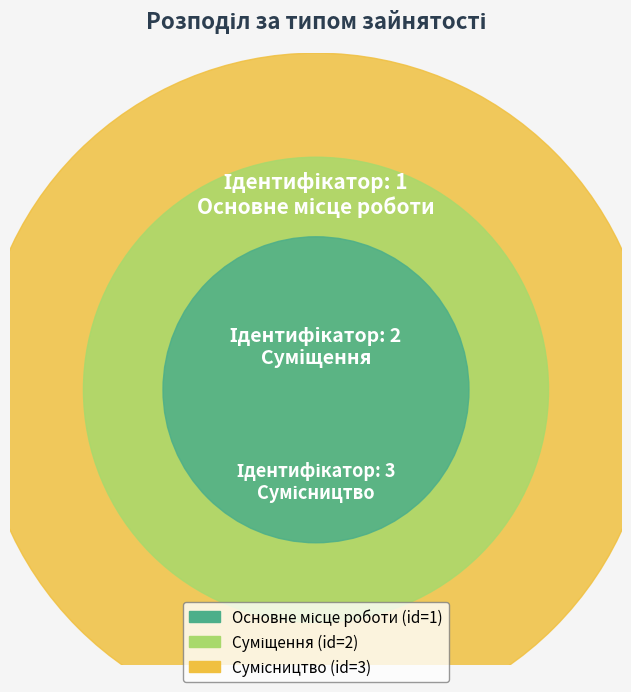

What percentage is the Основне місце роботи slice, to the nearest percent?

17%